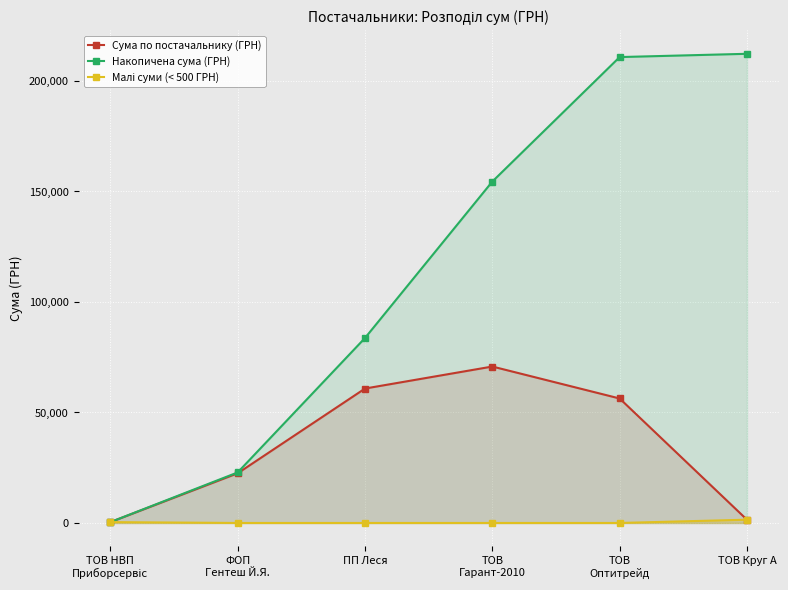

Count the number of data series in this chart.

3